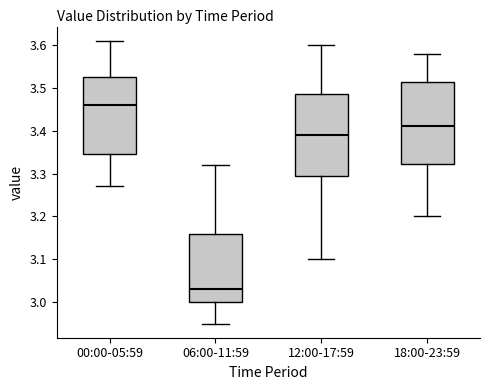

Where does the median line of the box for 00:00-05:59 sit on the y-axis? The values are not printed on the chart, so give them approximately, as read against the axis.

3.46